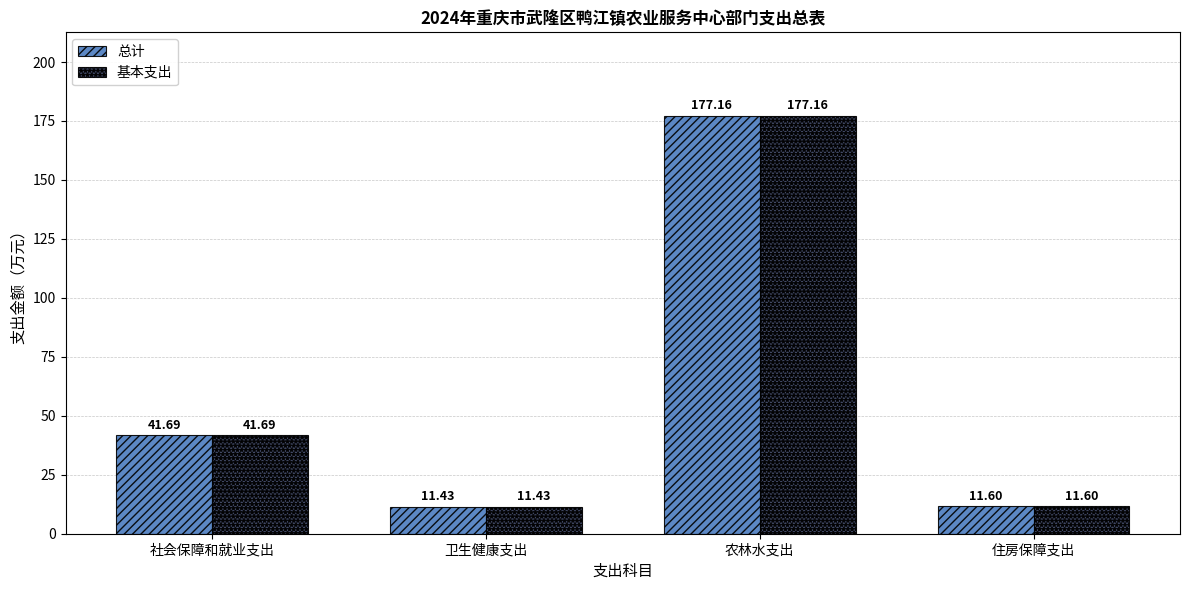

Which category has the highest value in the 总计 series?

农林水支出